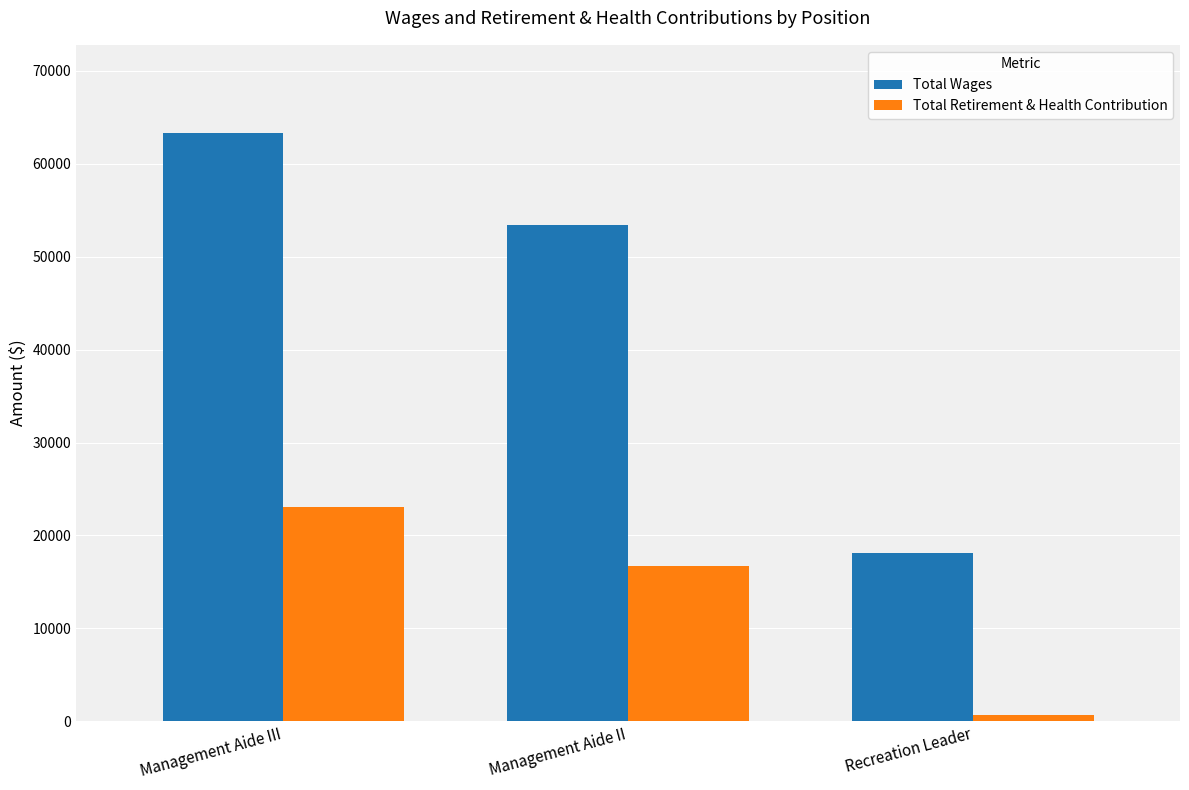

How many groups of bars are there?

3